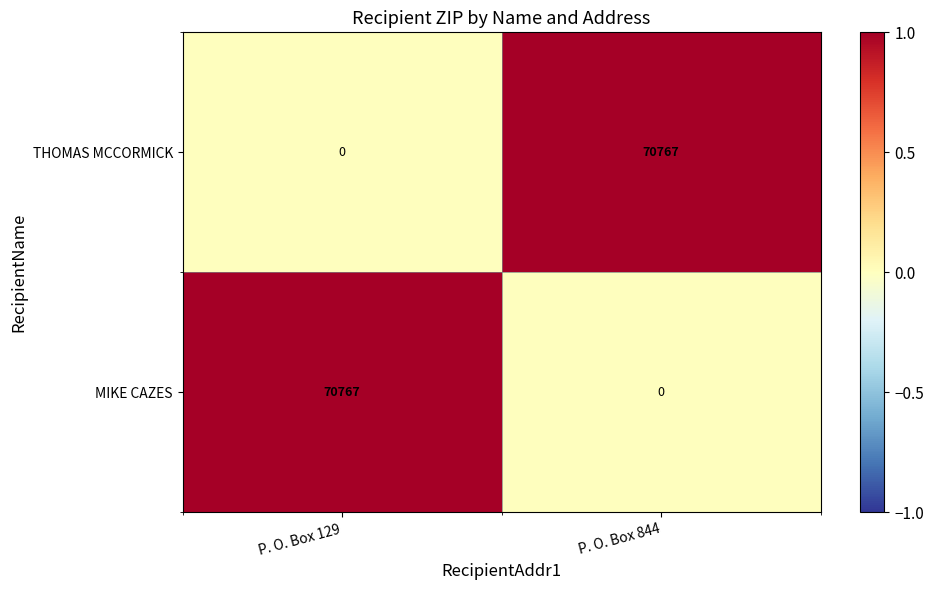

Where is MIKE CAZES nearest to the value 35383?

P. O. Box 844